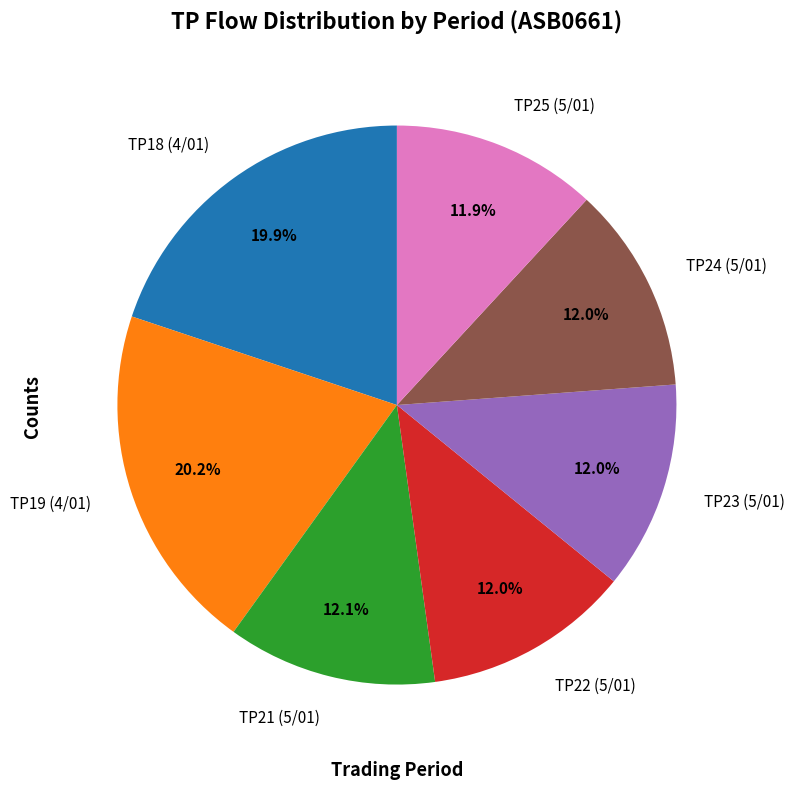

How many segments does this pie chart have?

7